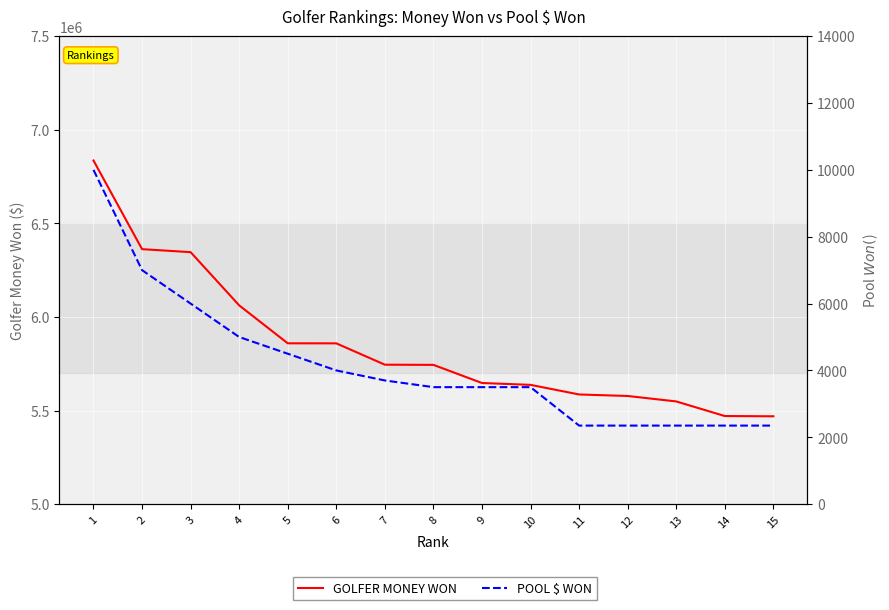

Is it true that POOL $ WON equals 4500 at 5?

True